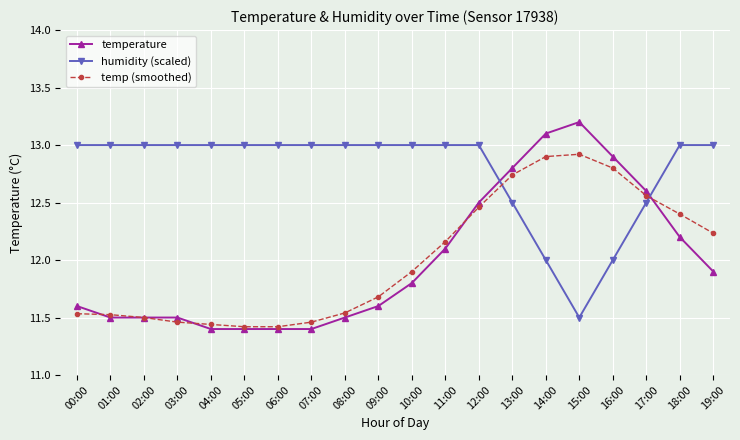

Is it true that temp (smoothed) equals 20.3 at 06:00?

False